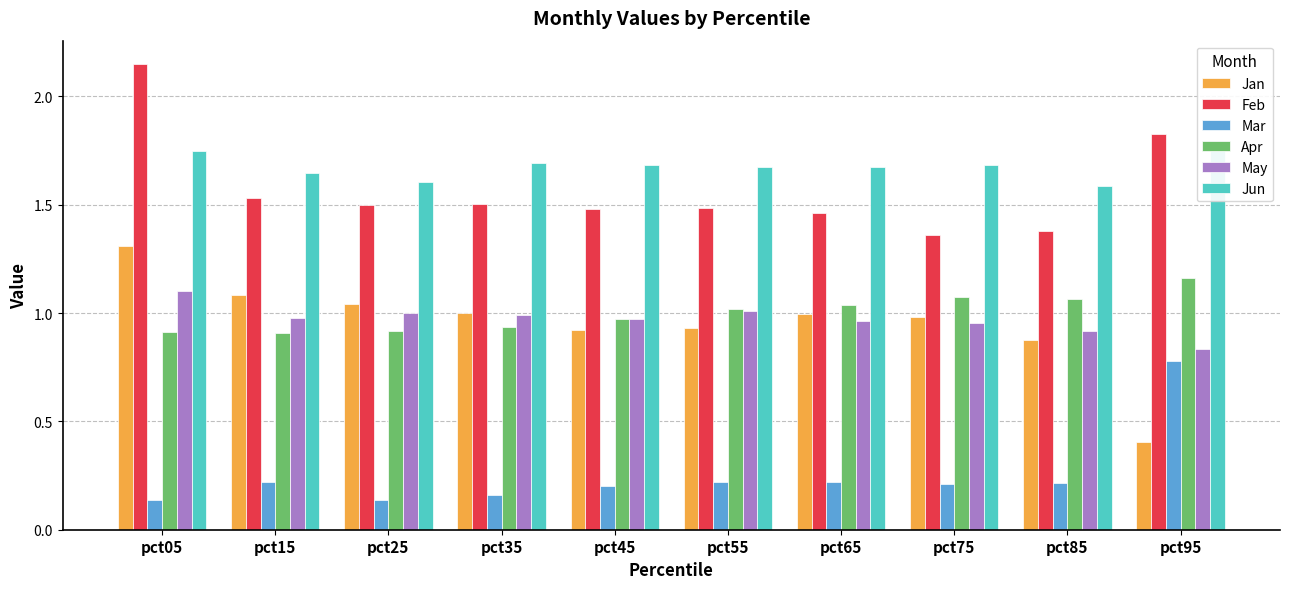

Between pct15 and pct55, which is larger?

pct15